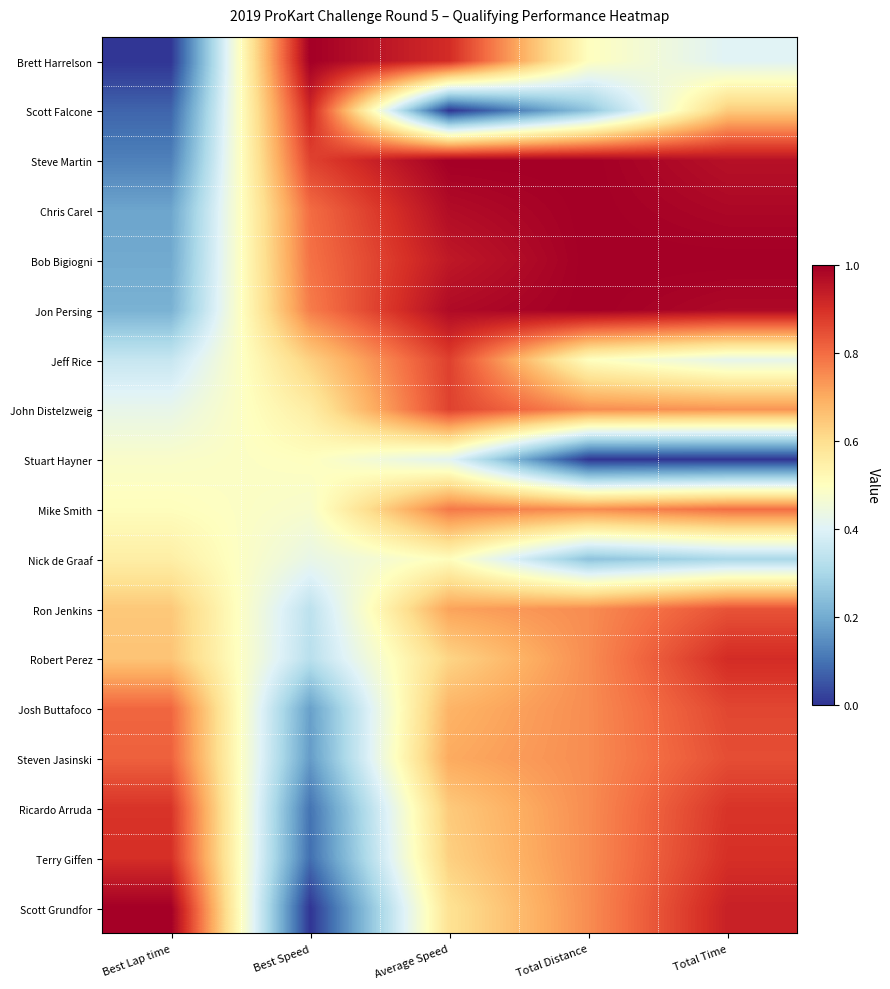

At which category does the chart reach its peak across all series?

Best Speed